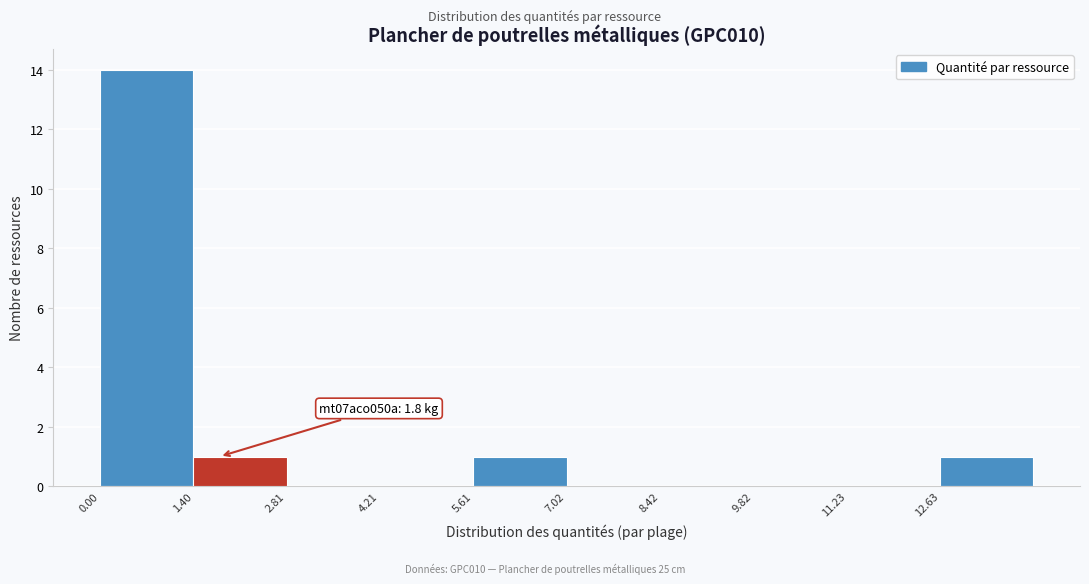

Over which range of the x-axis is the bar tallest?

0.0 to 1.4